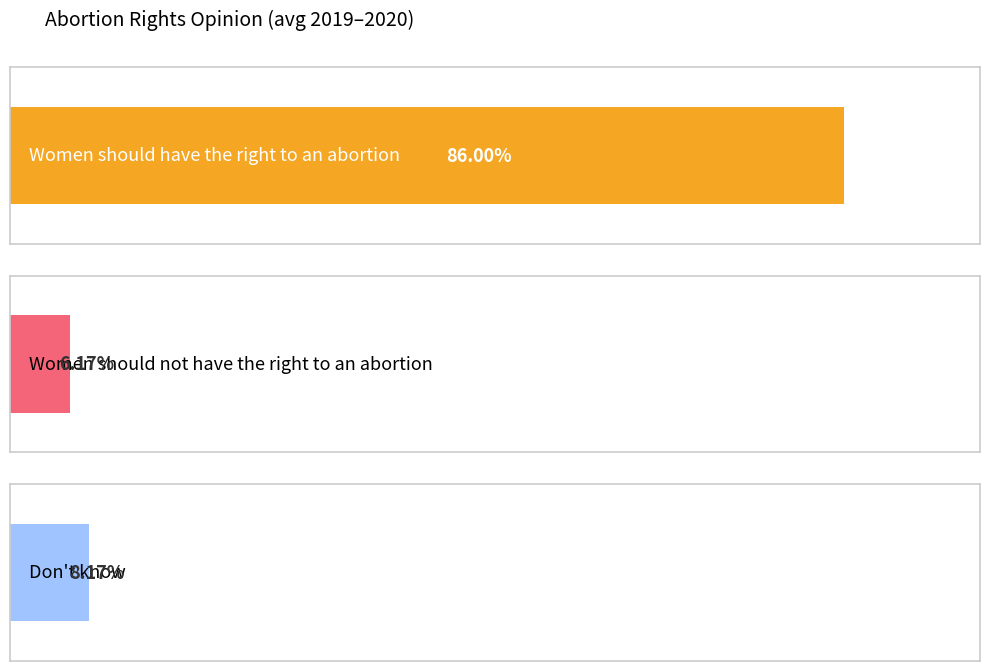

List the series in order of their peak value, highest first.

Women should have the right to an abortion, Don't know, Women should not have the right to an abortion